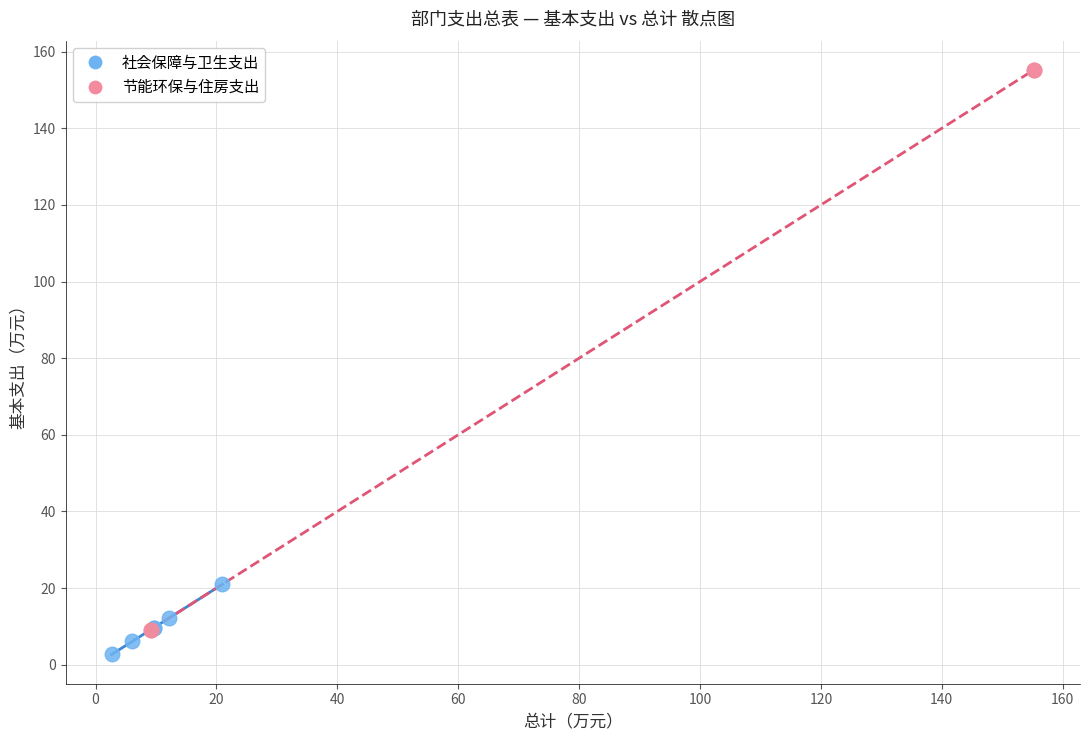

Which series has the widest spread of Y values?

节能环保与住房支出